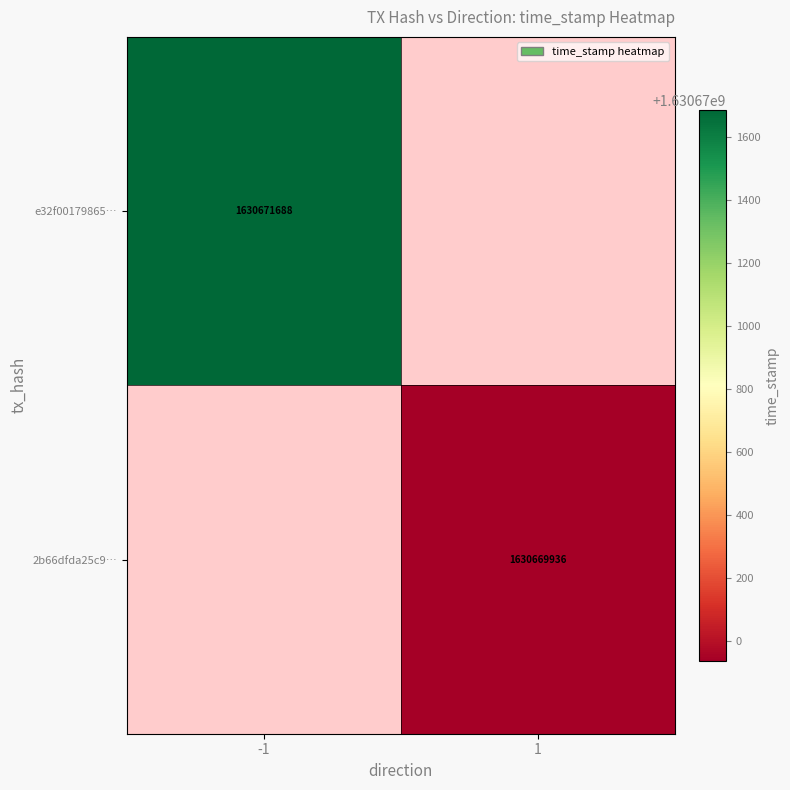

The e32f00179865… series shows 2802700994 at -1. True or false?

False